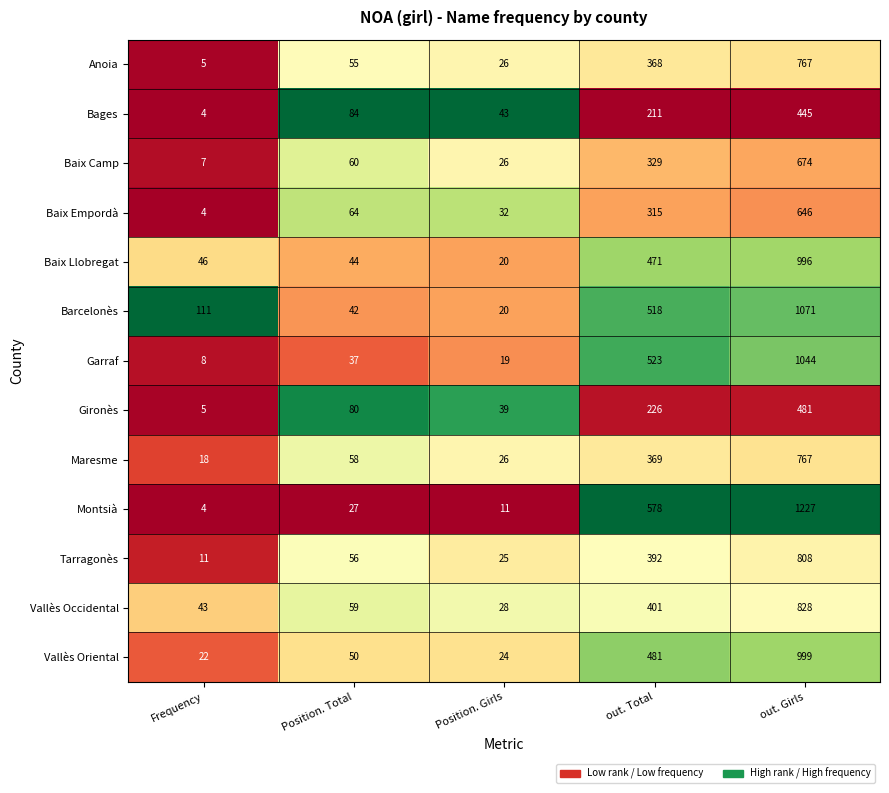

What is the difference between the second highest and second lowest values in the Baix Empordà series?

283